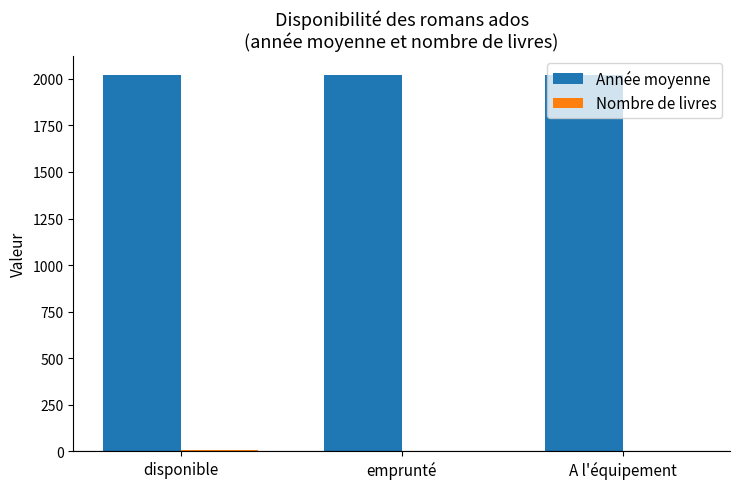

What is the maximum value shown in the chart?

2023.0